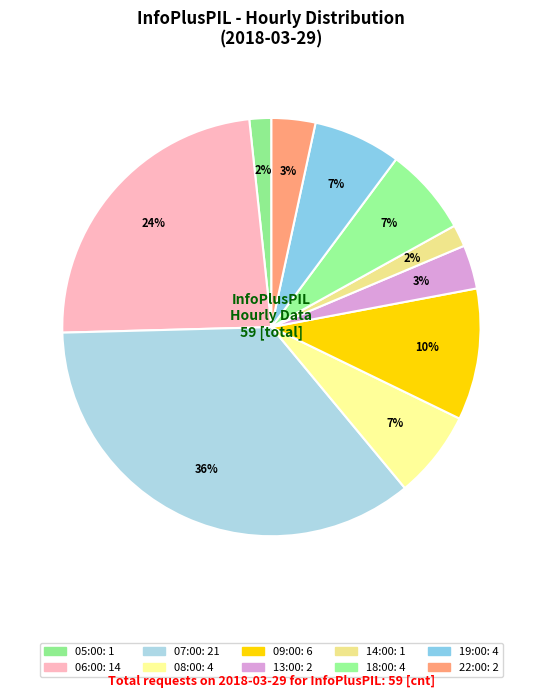

The 19:00 slice represents 1% of the pie. True or false?

False